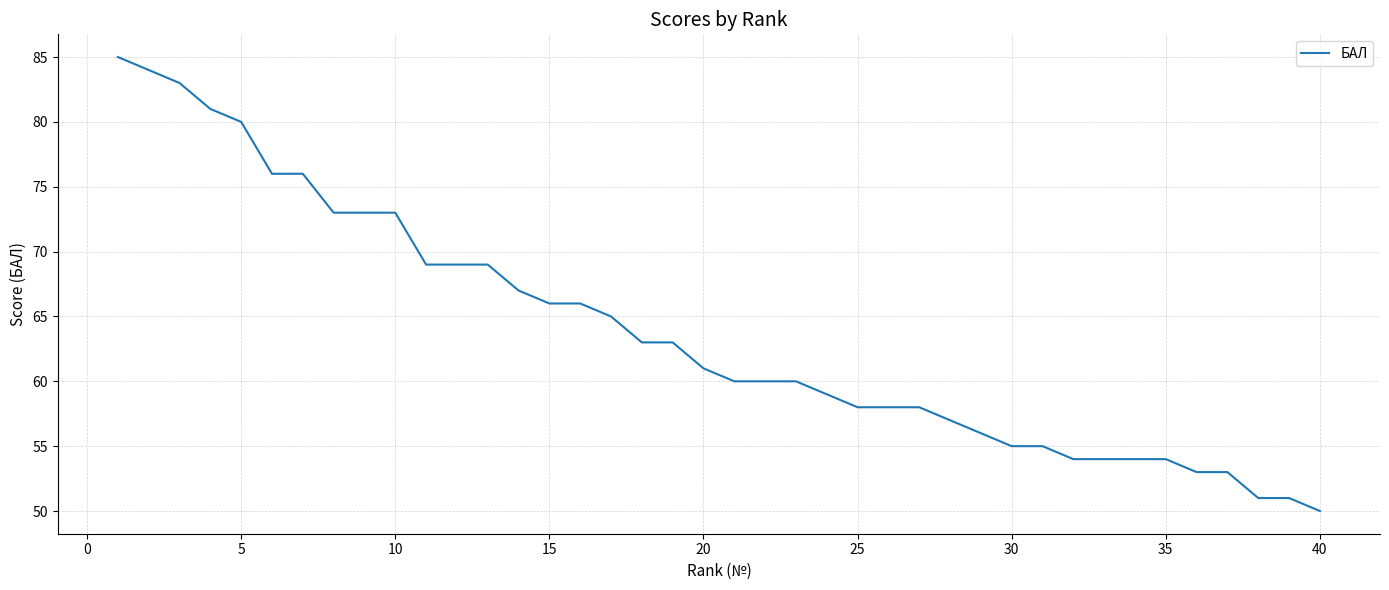

What is the difference between the maximum and minimum values?

35